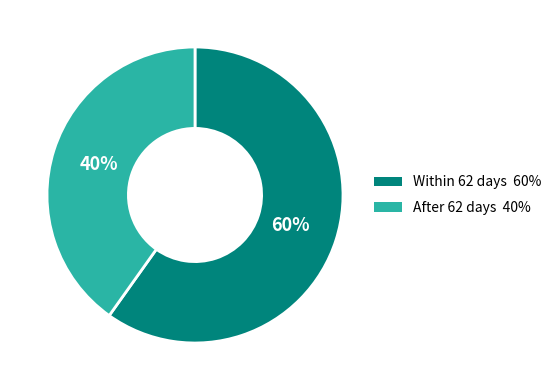

To the nearest percent, what is the difference between the largest and smallest slice percentages?

20%